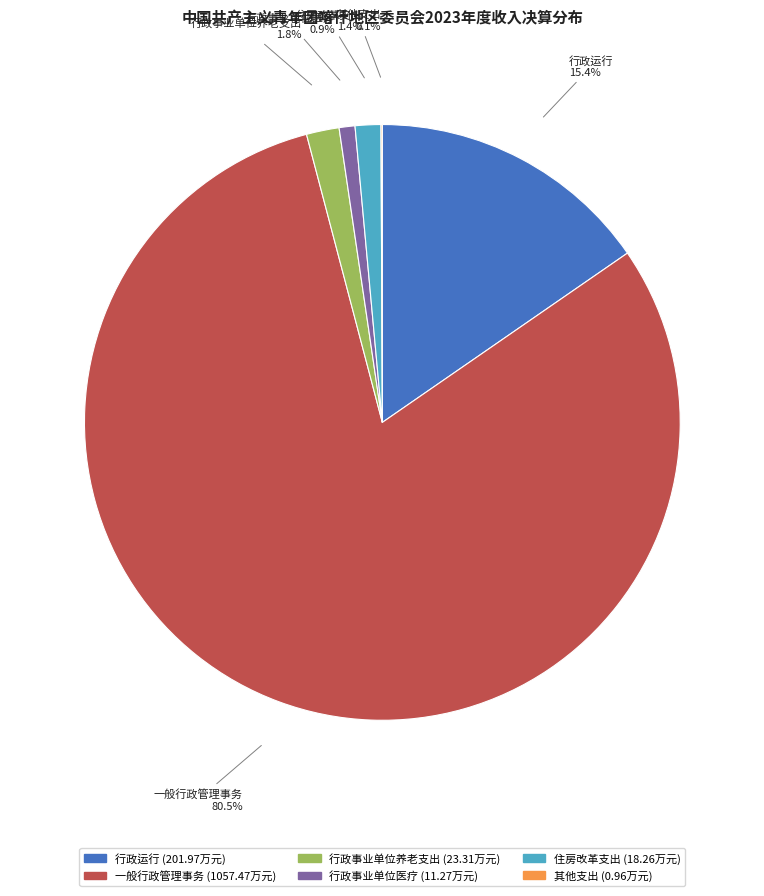

What is the largest slice in the pie chart?

一般行政管理事务